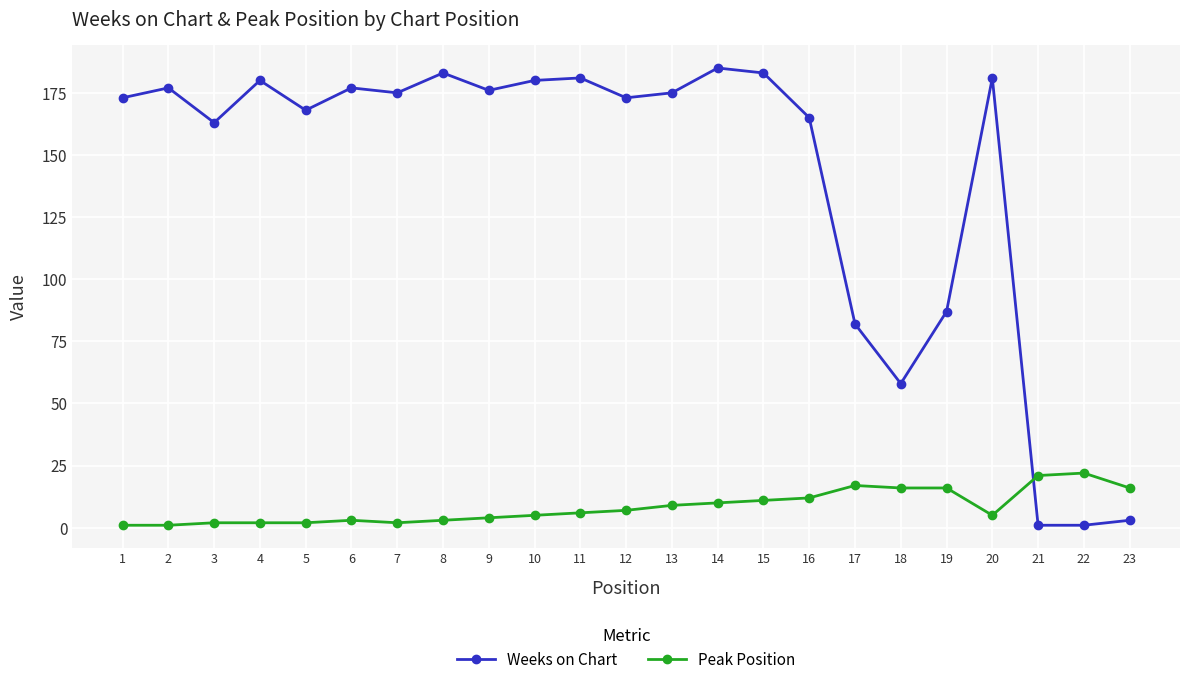

Which series has the largest range (max minus min)?

Weeks on Chart